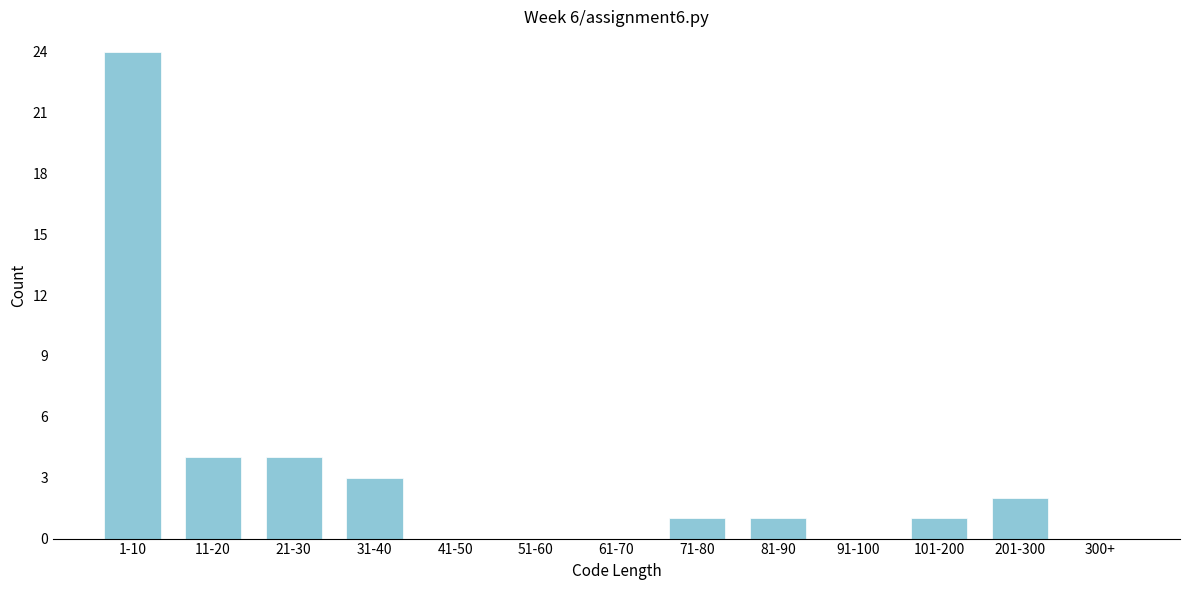

Reading right to left, extract all data points from this chart.

300+=0	201-300=2	101-200=1	91-100=0	81-90=1	71-80=1	61-70=0	51-60=0	41-50=0	31-40=3	21-30=4	11-20=4	1-10=24